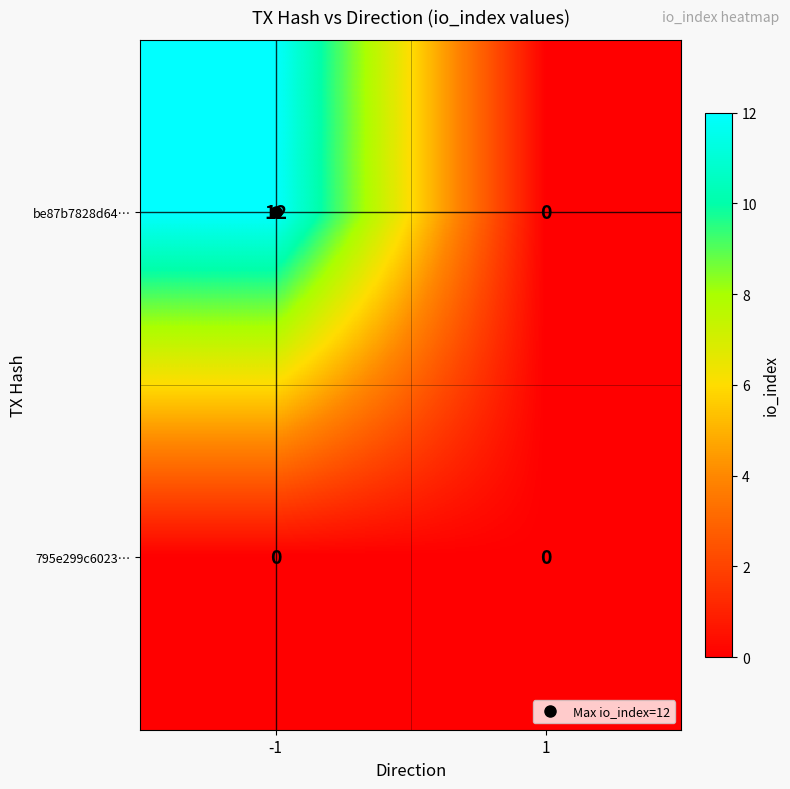

How many series are shown in this chart?

2